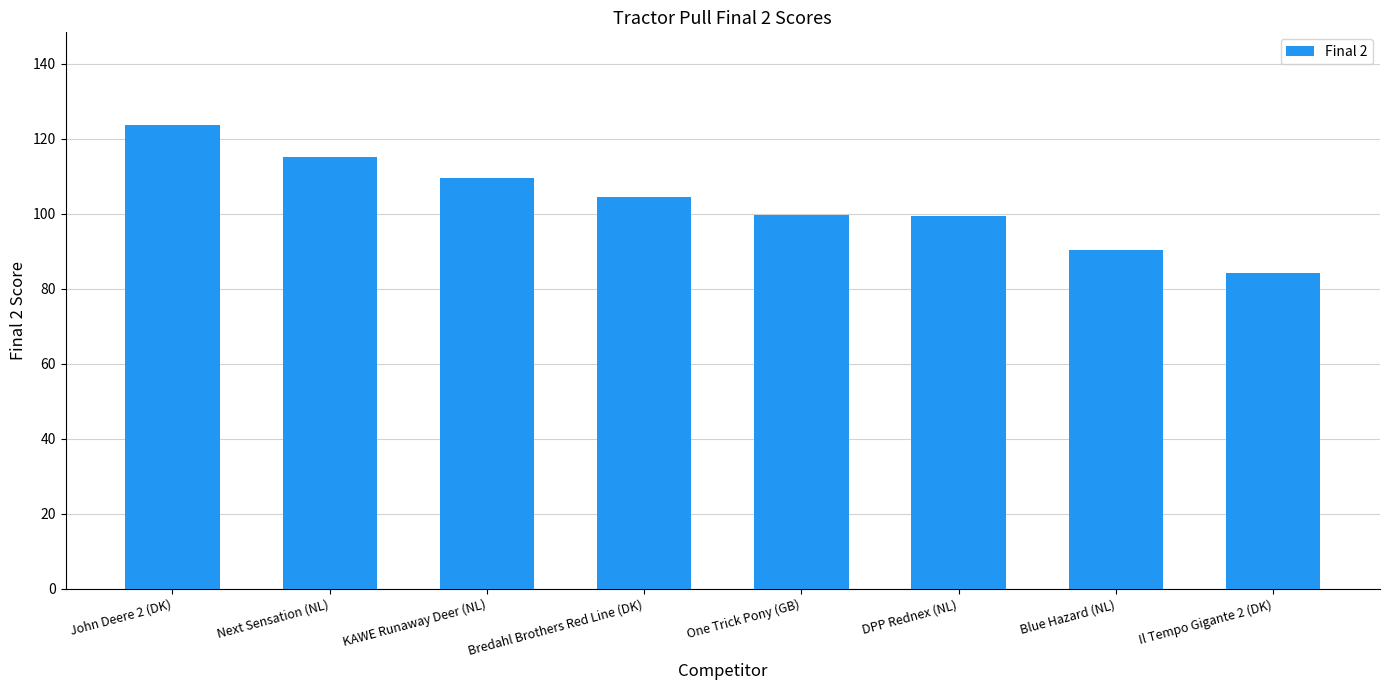

What is the difference between the values at Il Tempo Gigante 2 (DK) and Next Sensation (NL)?

31.0